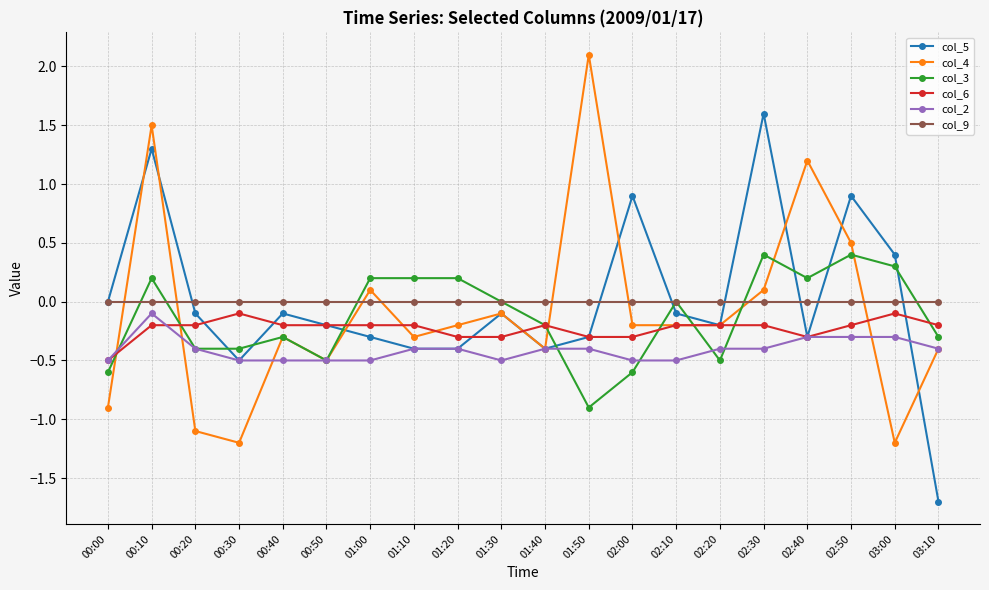

Is the value of col_9 at 02:20 greater than the value of col_2 at 00:40?

Yes